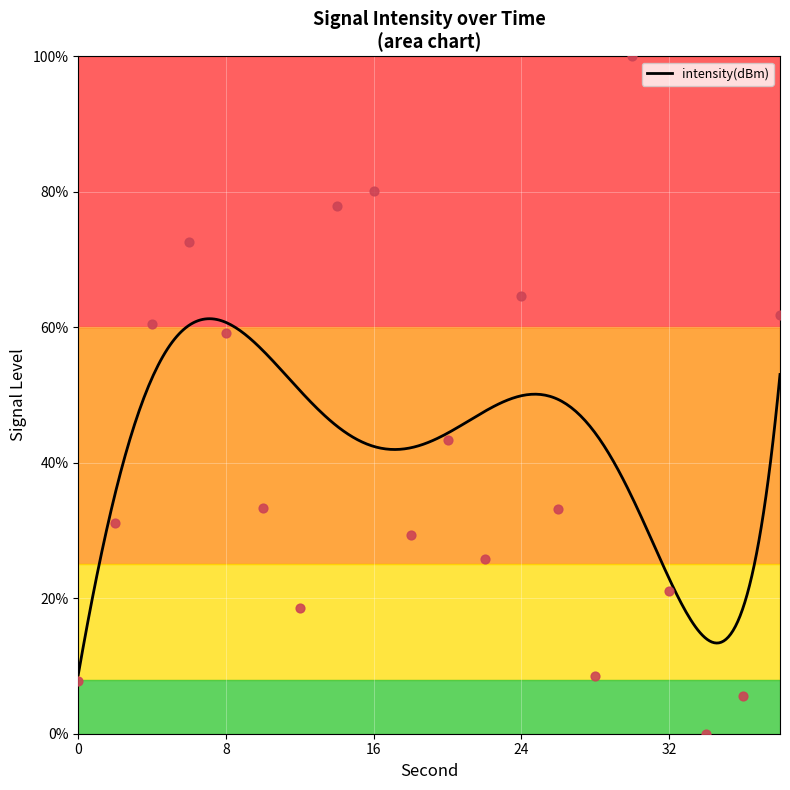

What is the ratio of the value at 20 to the value at 8?

0.7